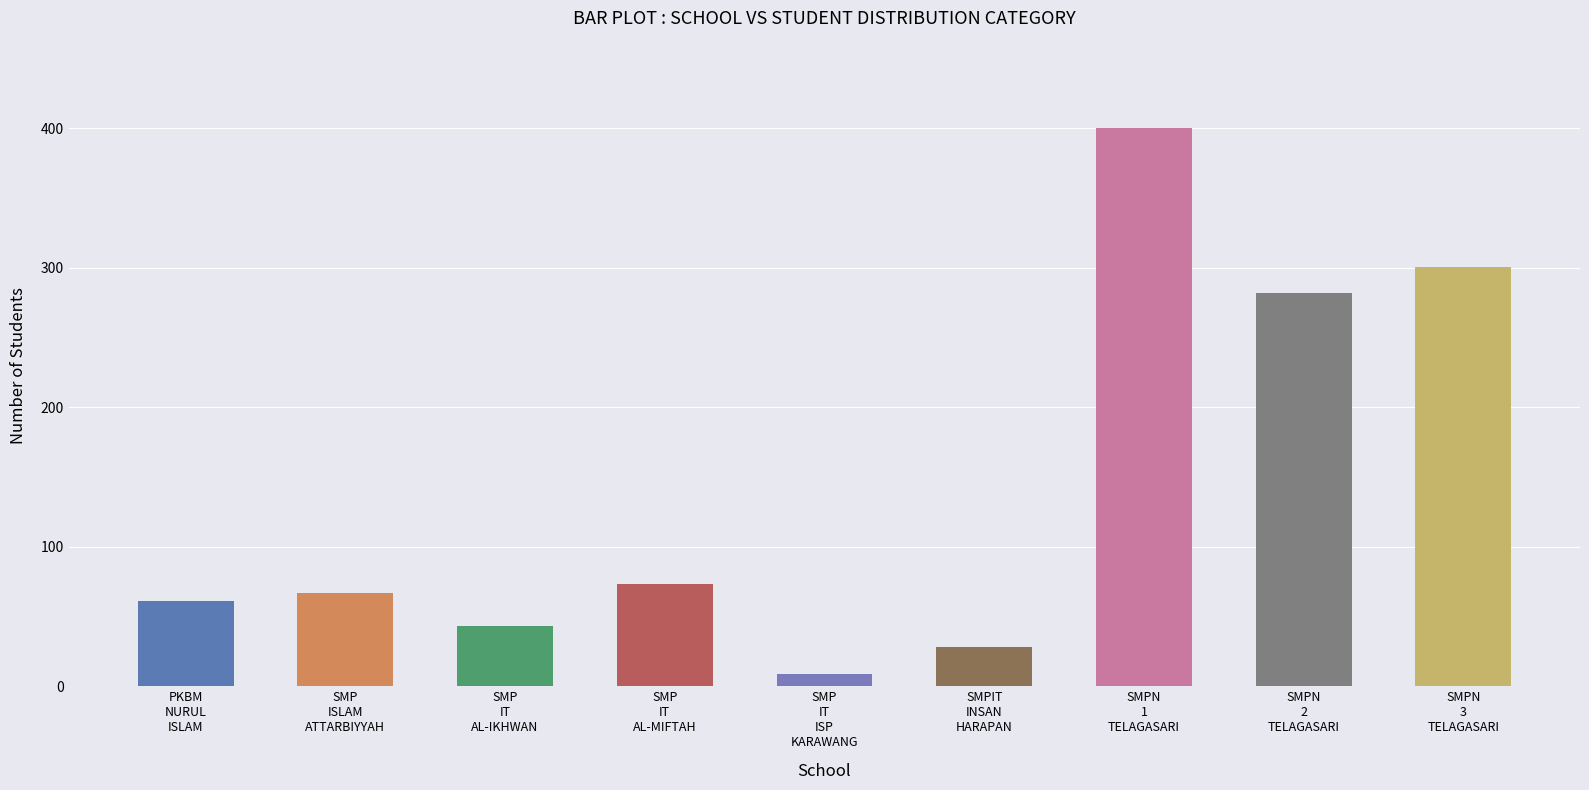

What is the label of the 2nd bar from the left?

SMP
ISLAM
ATTARBIYYAH